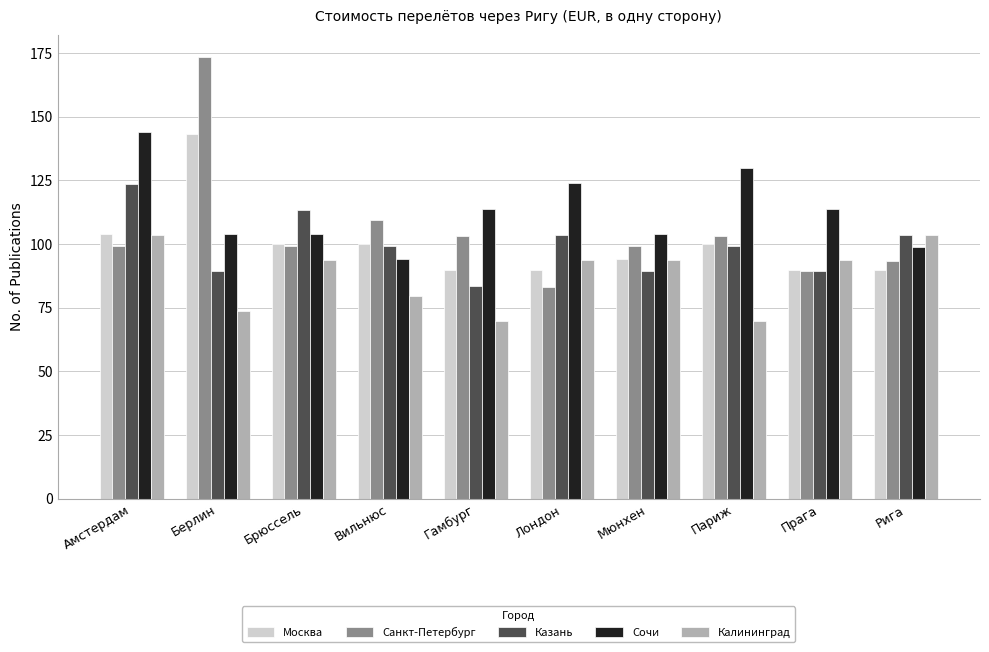

Which series has the largest total across all categories?

Сочи